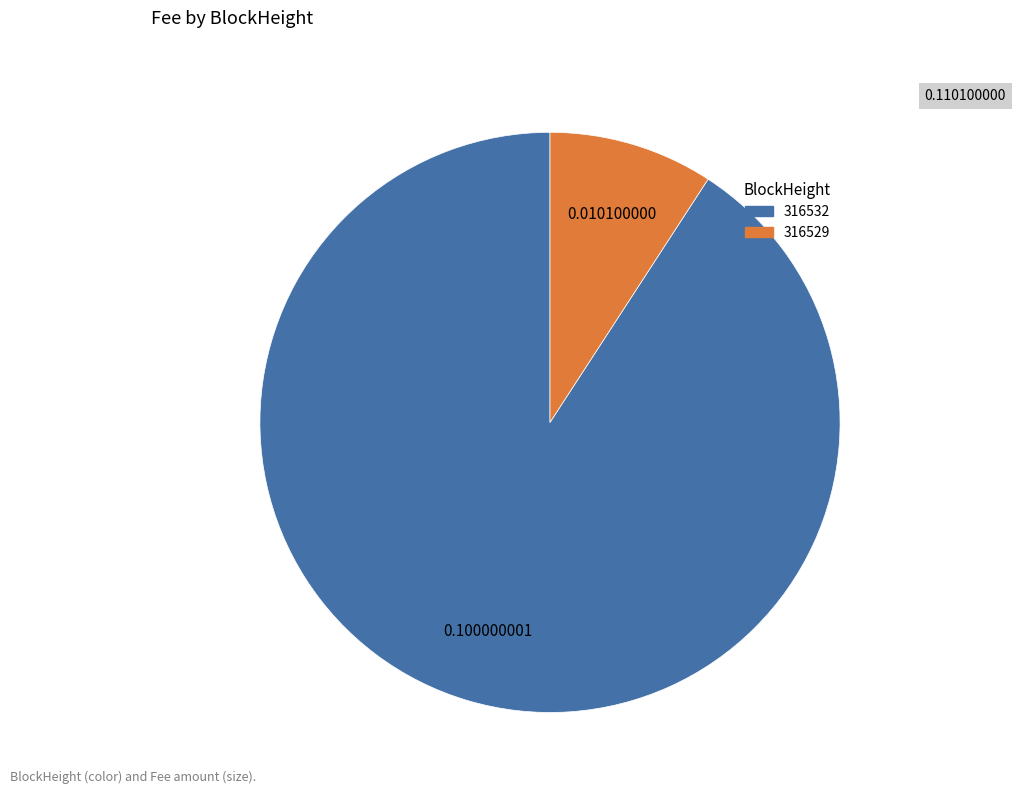

Combined, do 316529 and 316532 account for over 50%?

Yes